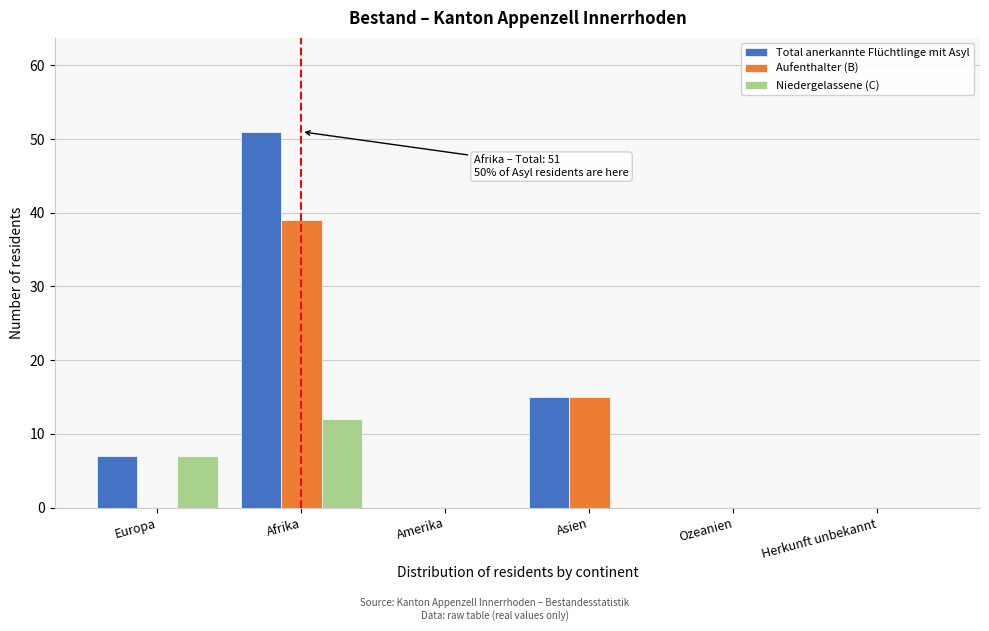

Reading right to left, list all the values displayed in this chart.

Total anerkannte Flüchtlinge mit Asyl: Herkunft unbekannt=0	Ozeanien=0	Asien=15	Amerika=0	Afrika=51	Europa=7
Aufenthalter (B): Herkunft unbekannt=0	Ozeanien=0	Asien=15	Amerika=0	Afrika=39	Europa=0
Niedergelassene (C): Herkunft unbekannt=0	Ozeanien=0	Asien=0	Amerika=0	Afrika=12	Europa=7